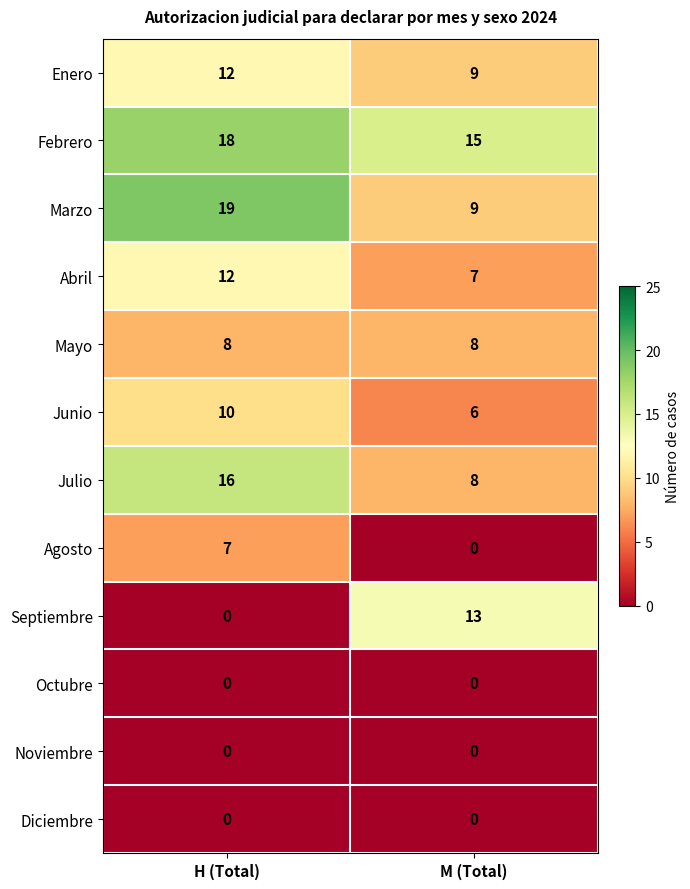

Which series changed the most between H (Total) and M (Total)?

Septiembre